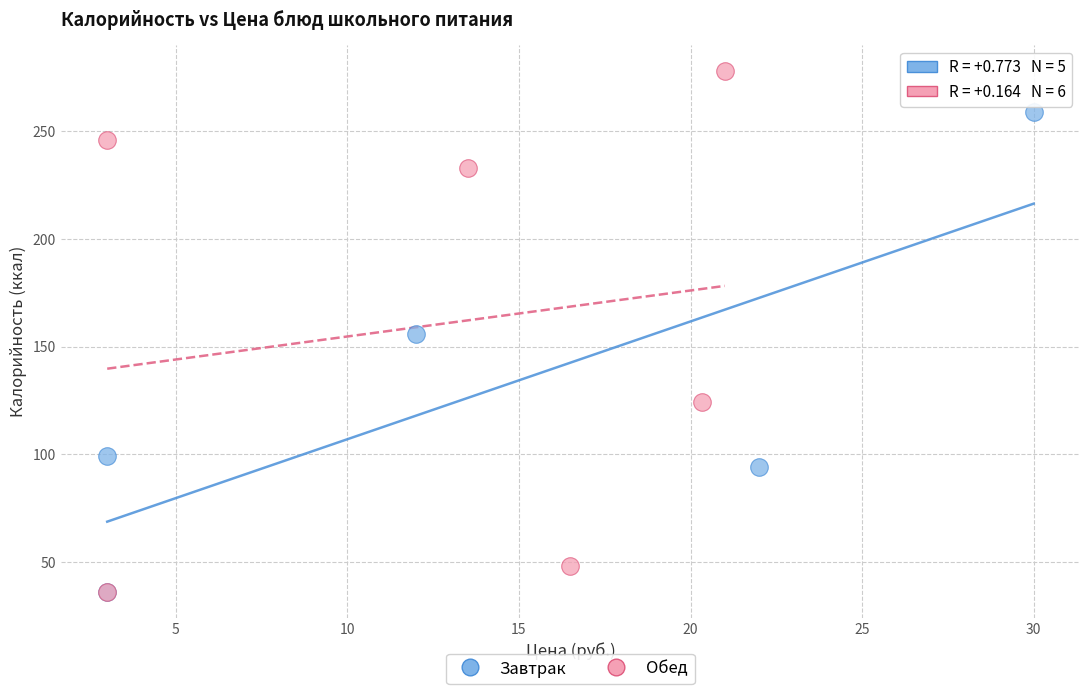

Which series reaches the maximum Y coordinate?

Обед